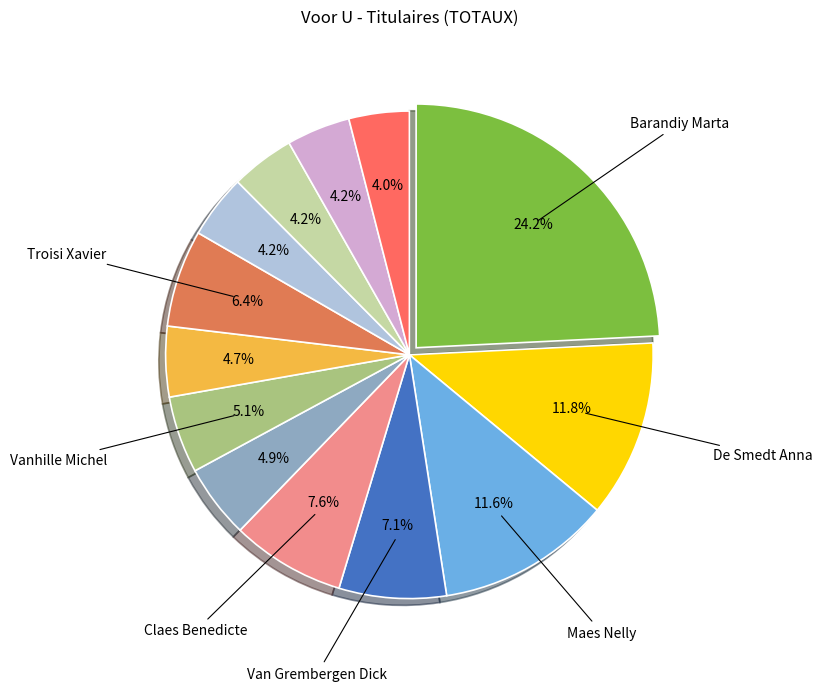

Does any single category account for the majority?

No